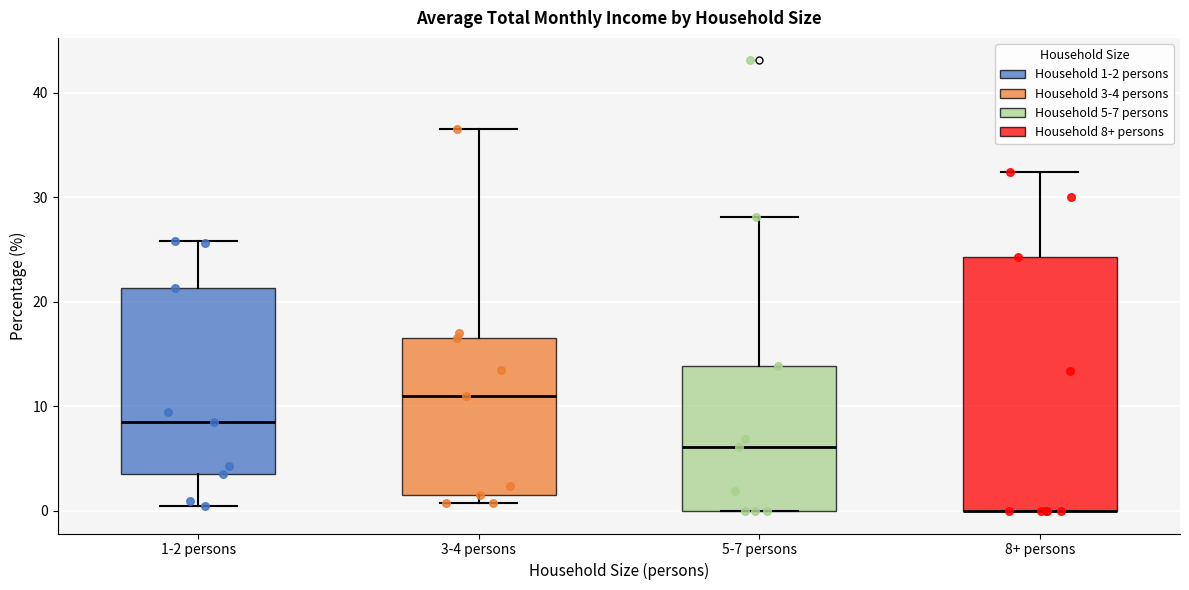

Reading left to right, transcribe this box plot: for each box, give where its median line is, the range the box spans, and where its two whiskers end, as read against the y-axis. The values are not printed on the chart, so give them approximately, as read against the axis.

1-2 persons: median 9, box 4 to 21, whiskers 1 to 26
3-4 persons: median 11, box 2 to 17, whiskers 1 to 37
5-7 persons: median 6, box 0 to 14, whiskers 0 to 28
8+ persons: median 0 (drawn on the box's lower edge), box 0 to 24, whiskers 0 to 32